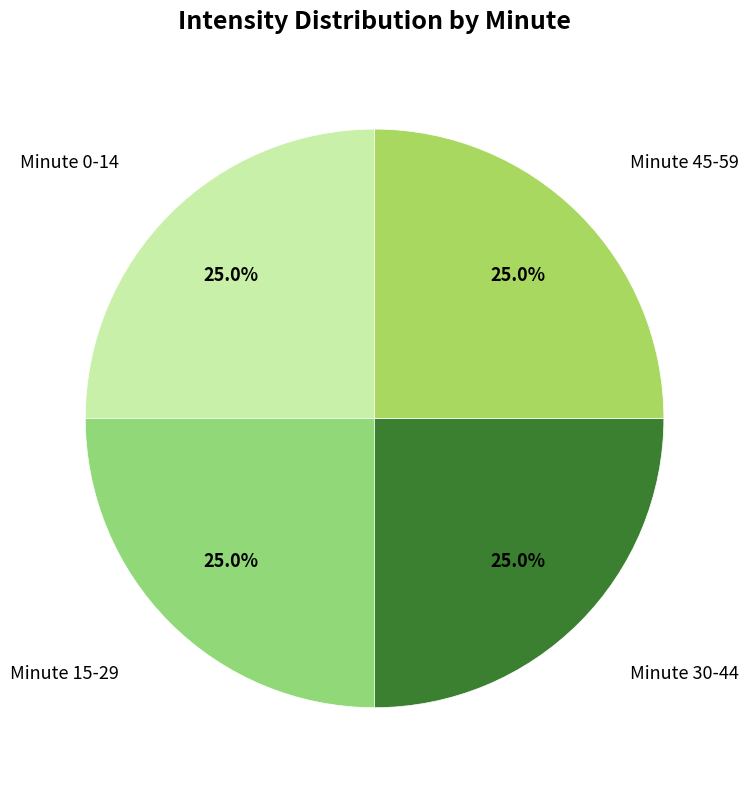

Rank the categories by value from highest to lowest.

minute 0, minute 1, minute 2, minute 3